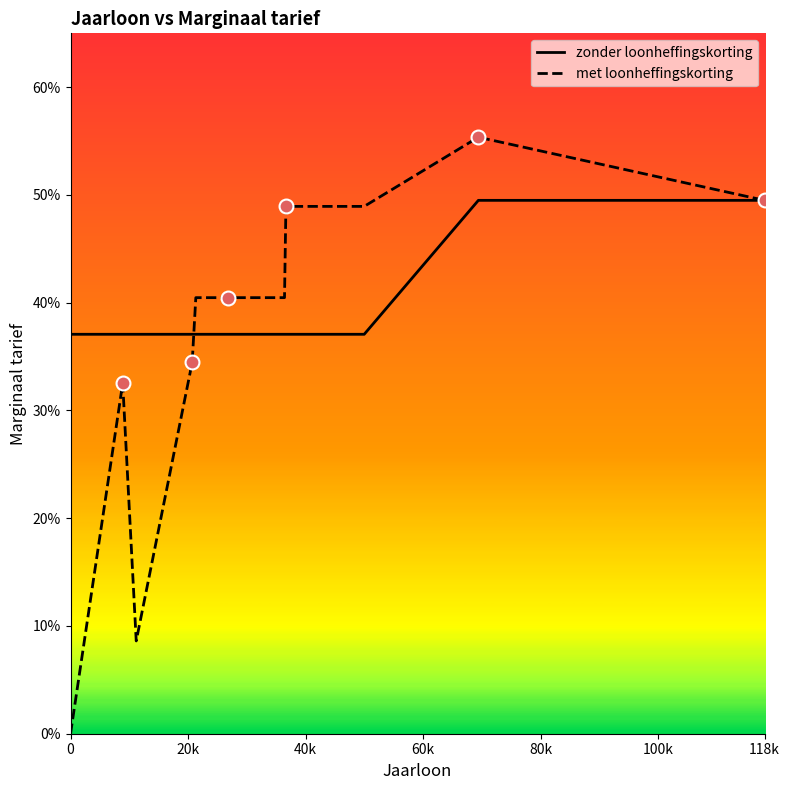

True or false: zonder loonheffingskorting and met loonheffingskorting intersect in this chart.

True